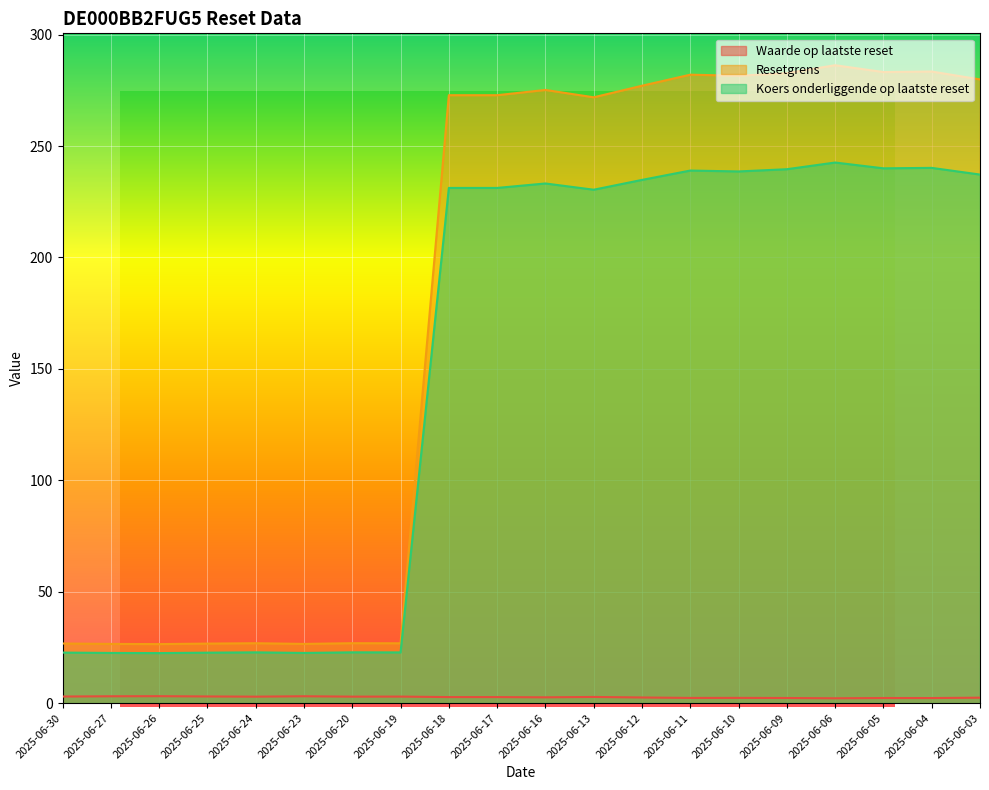

Count the number of data series in this chart.

3